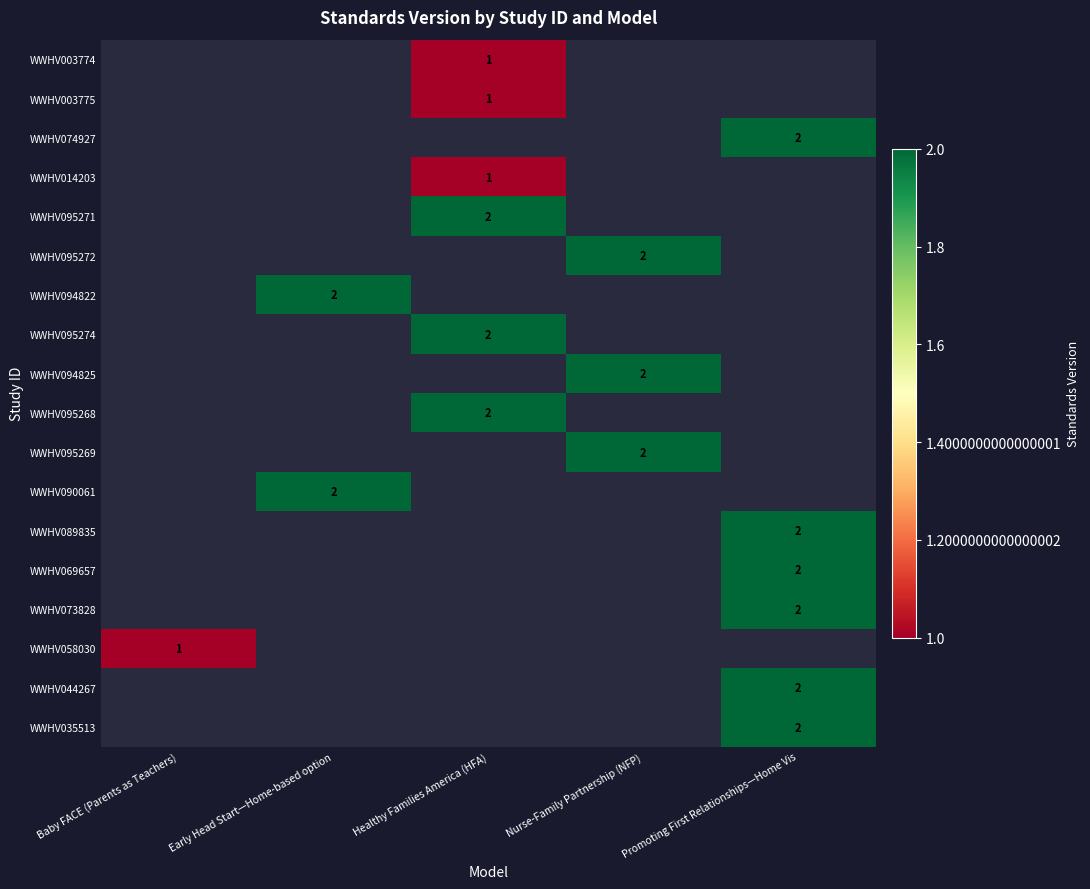

Is it true that WWHV003775 equals 1 at Healthy Families America (HFA)?

True